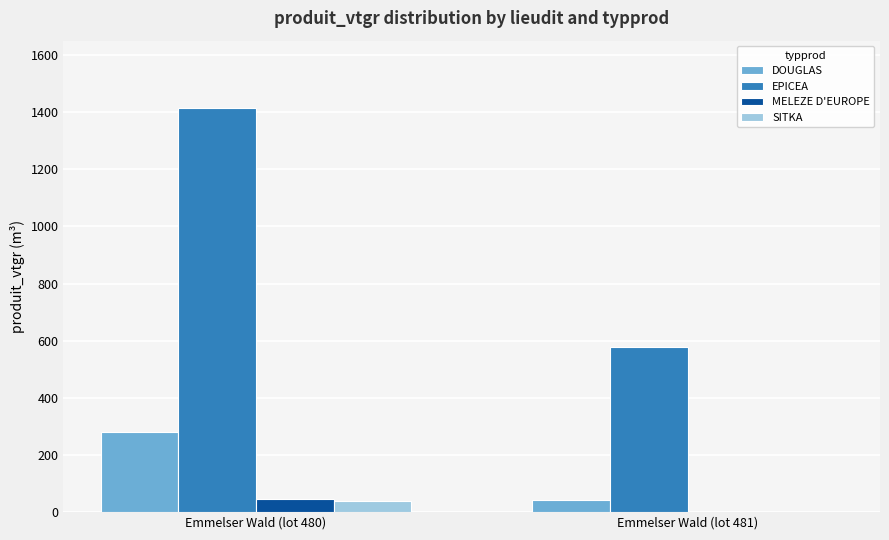

The DOUGLAS series shows 42.1 at Emmelser Wald (lot 481). True or false?

True